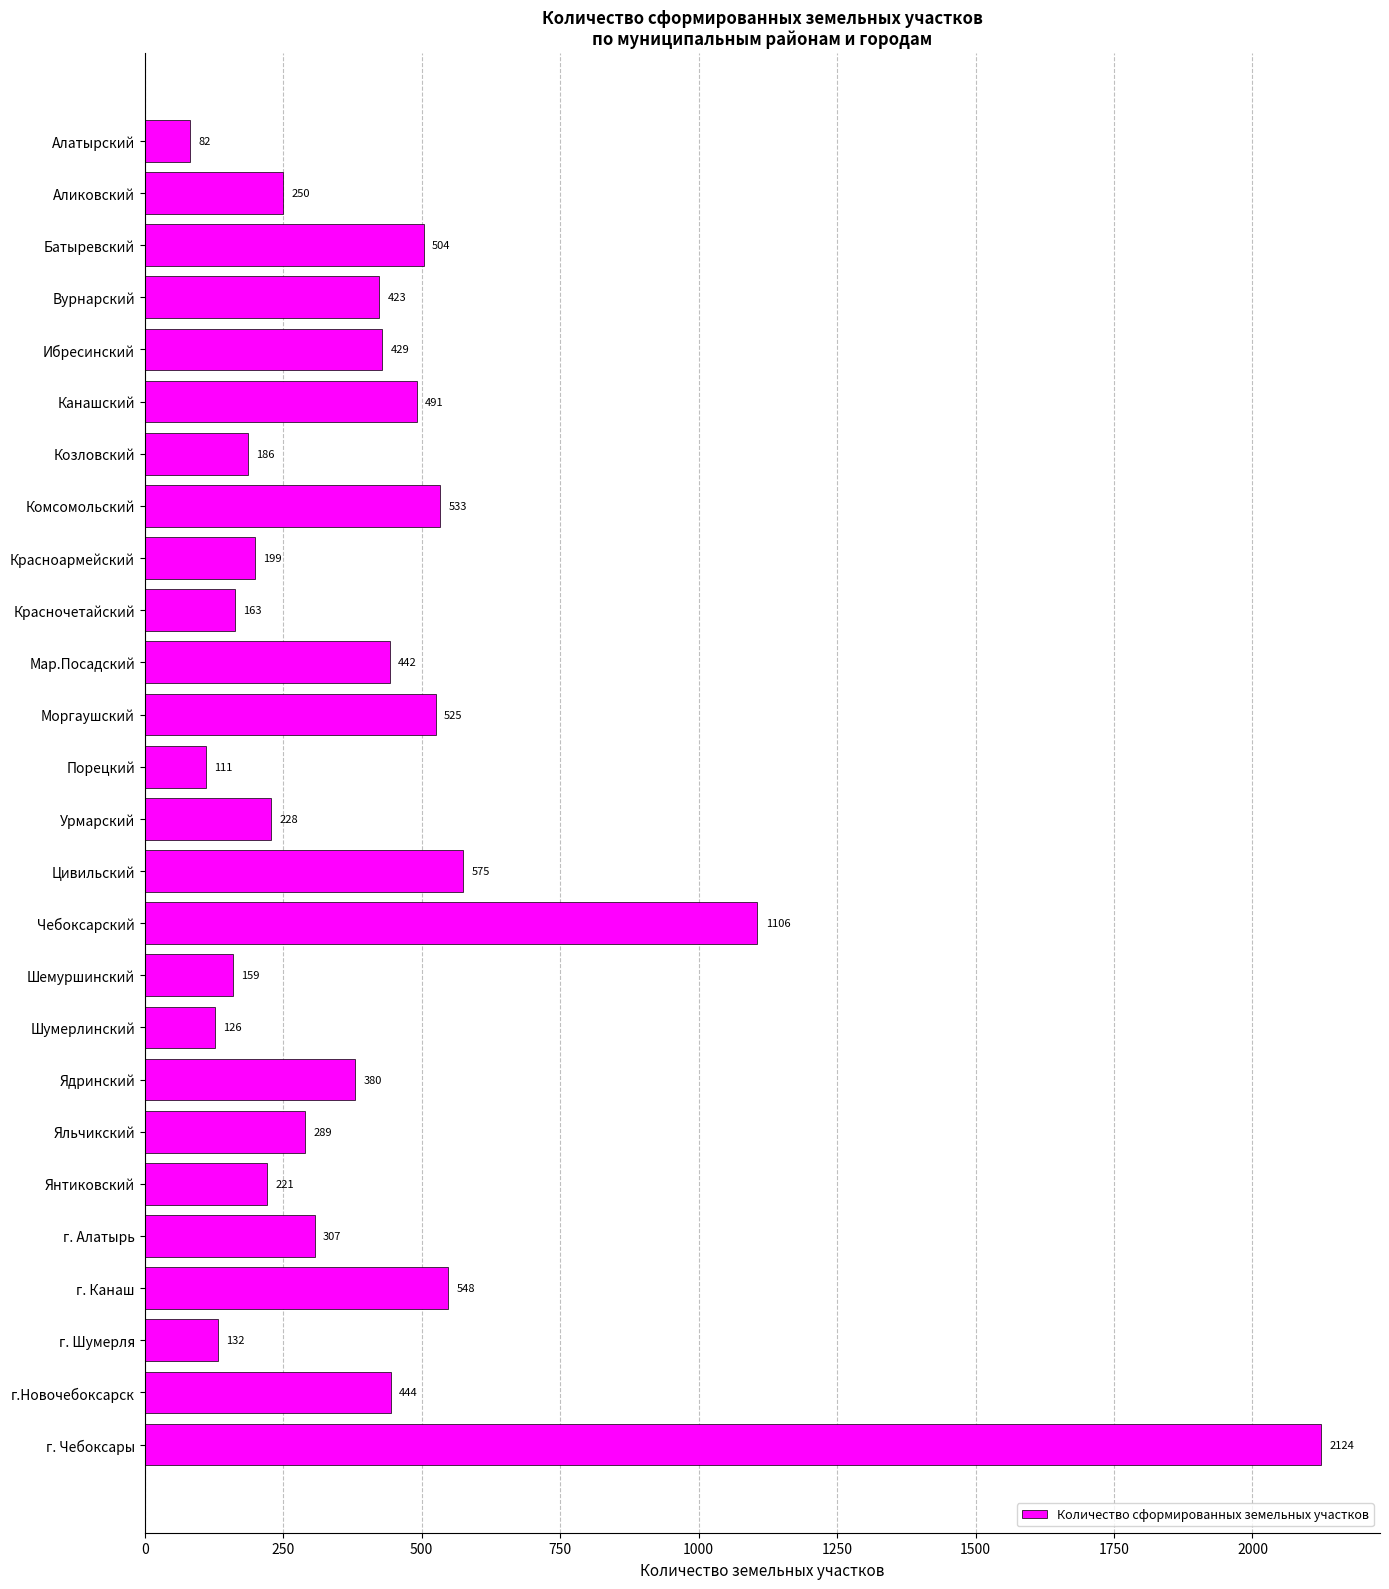

How many bars are there in total?

26